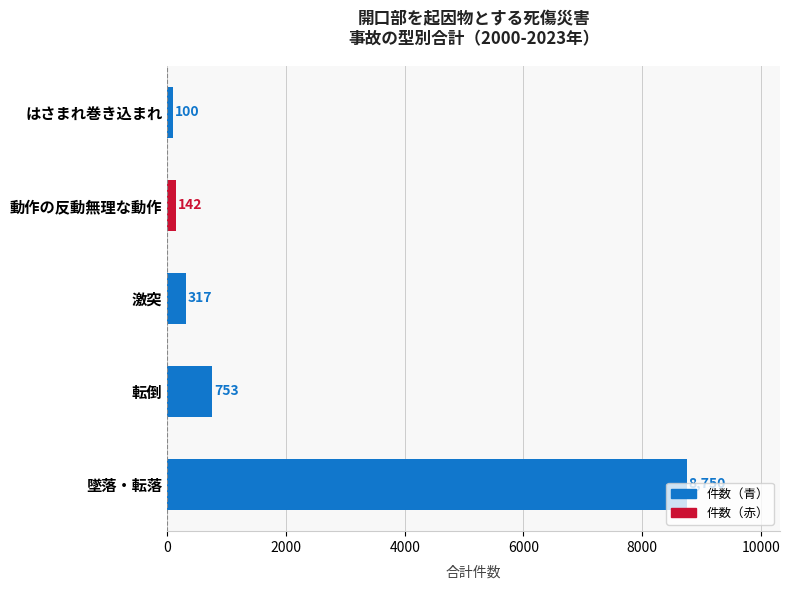

What is the difference between the second highest and minimum values?

653